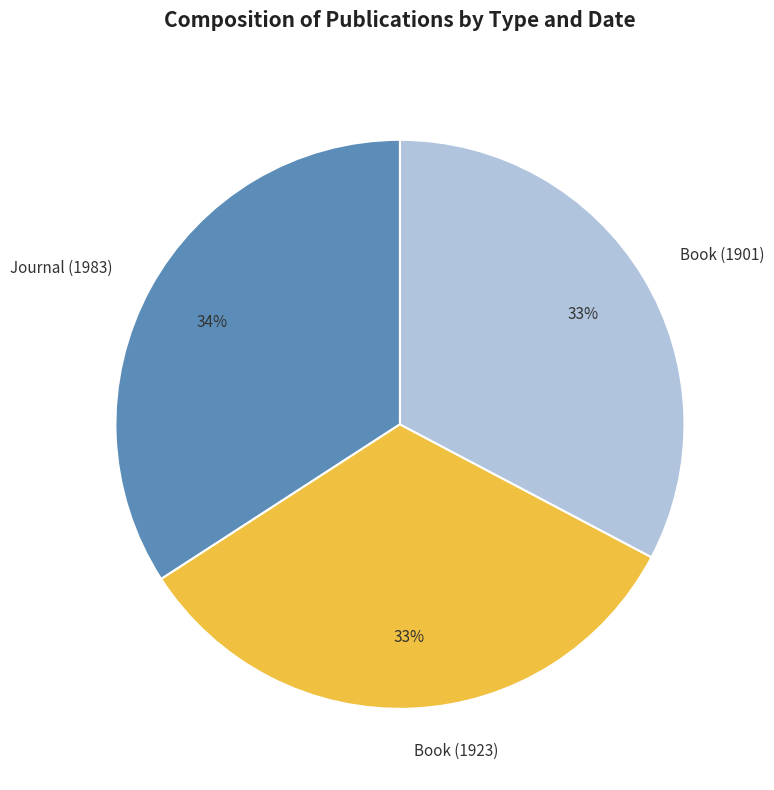

Which has a higher value, Book (1923) or Journal (1983)?

Journal (1983)